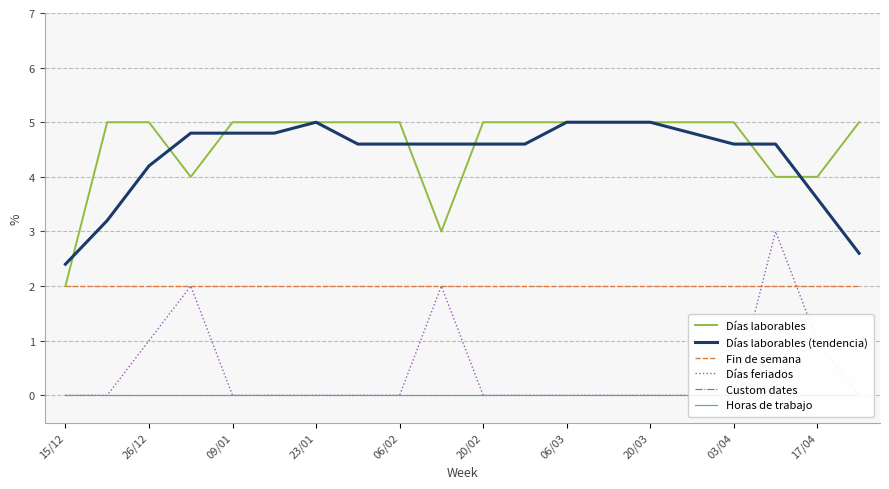

What is the maximum value shown in the chart?

5.0